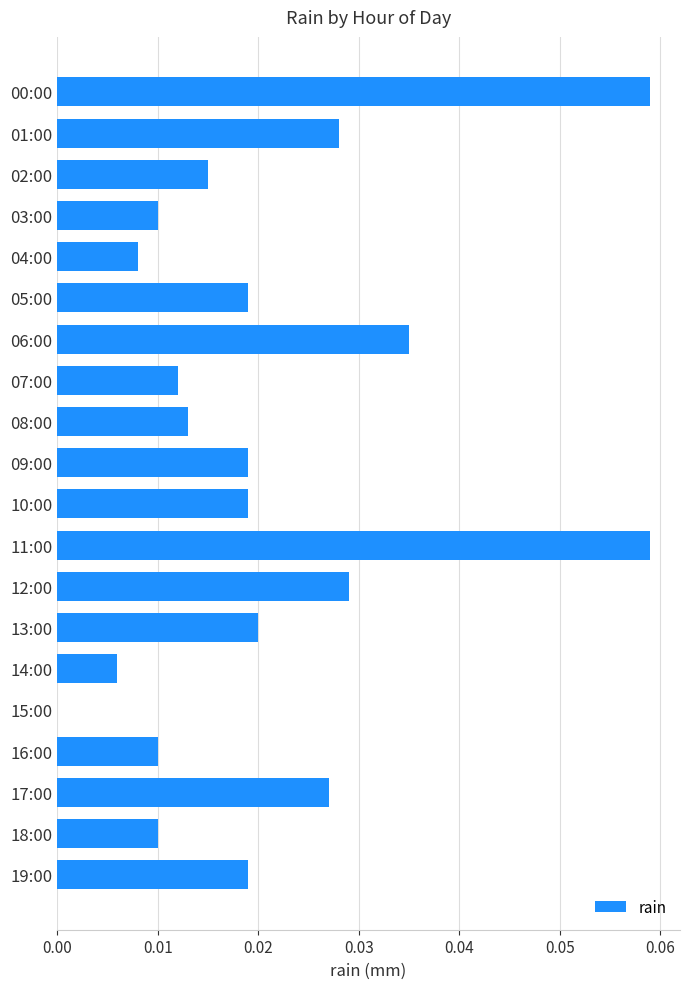

The chart shows a value of 0.0 at 11:00. True or false?

False